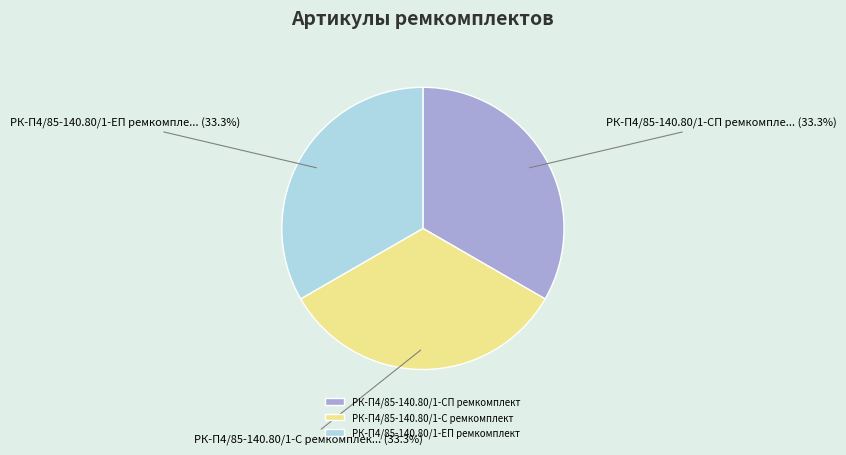

What percentage is the РК-П4/85-140.80/1-С ремкомплект slice, to the nearest percent?

33%